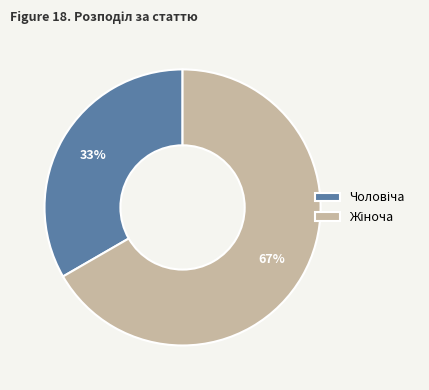

Is there a majority slice in this chart?

Yes